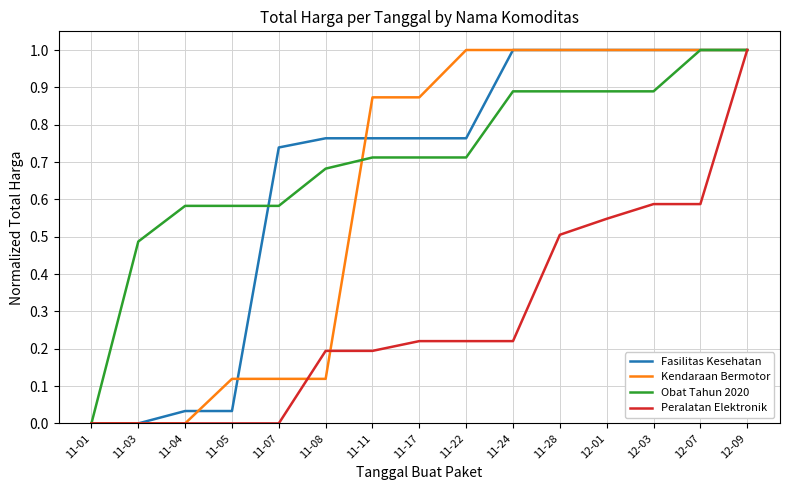

What is the difference between the highest and lowest values at 12-03?

0.4